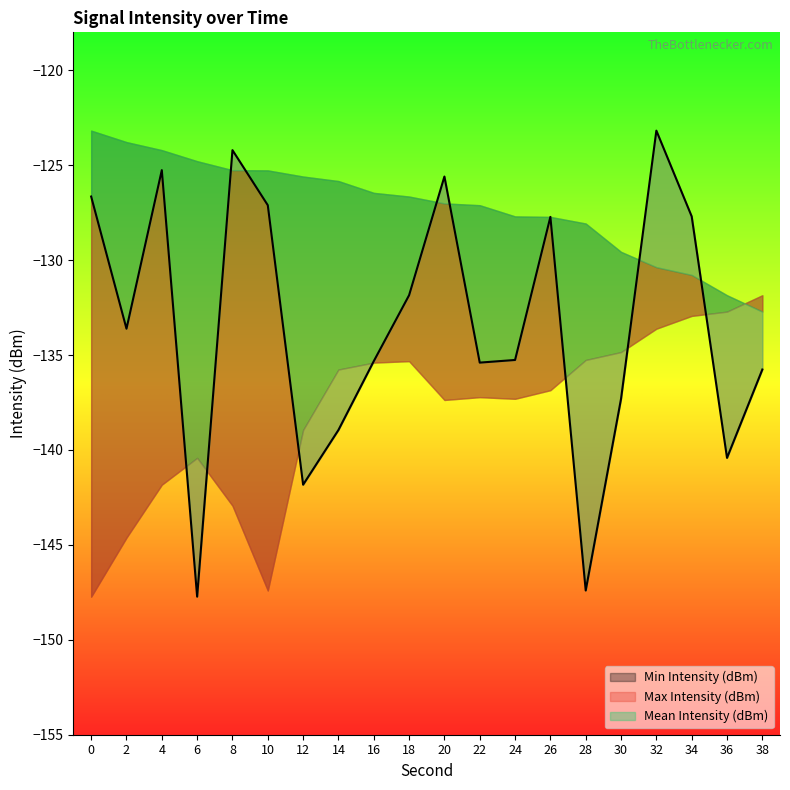

What are all the series names shown in the legend?

Mean Intensity (dBm), Min Intensity (dBm), Max Intensity (dBm)